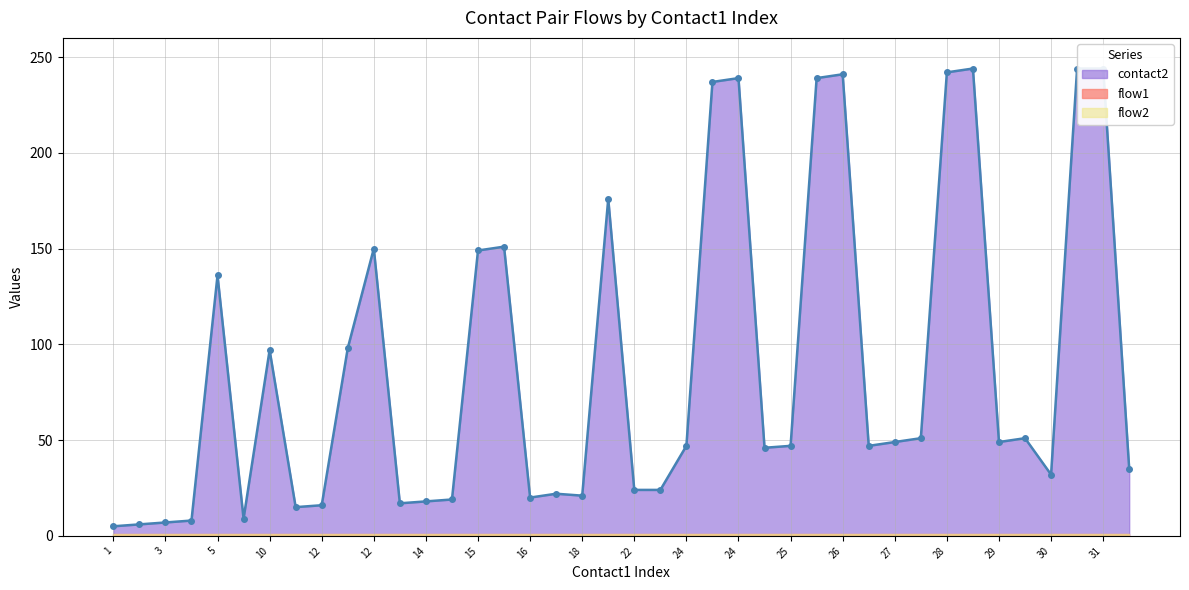

Is it true that the value at 25 is 79?

False